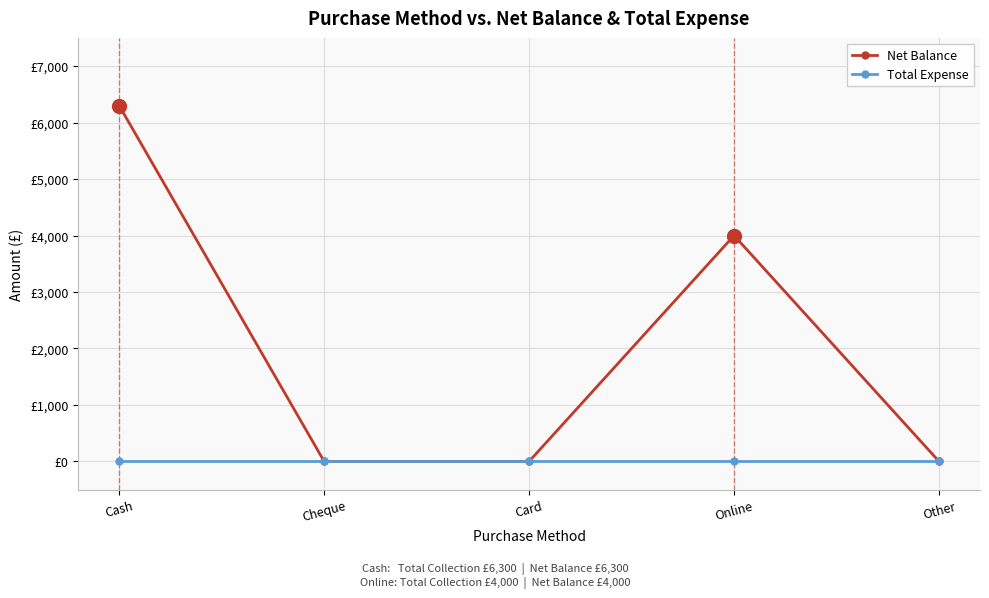

Does the chart have visible grid lines?

Yes